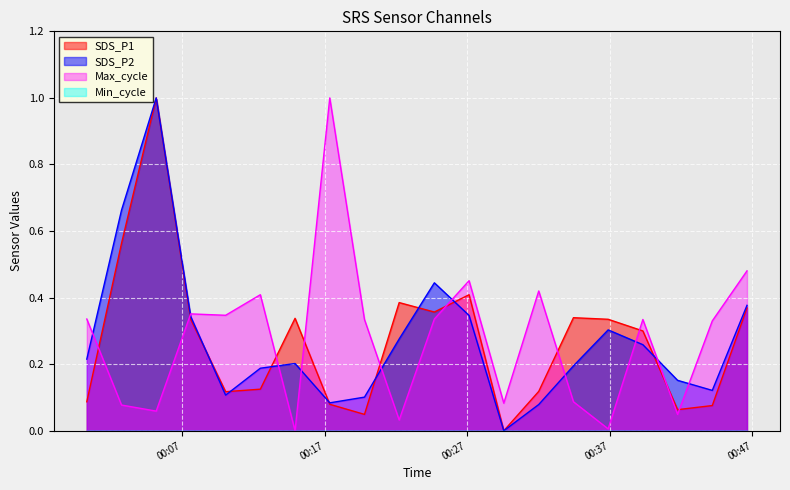

At which category is the sum across all series the highest?

2024/03/01 00:05:12